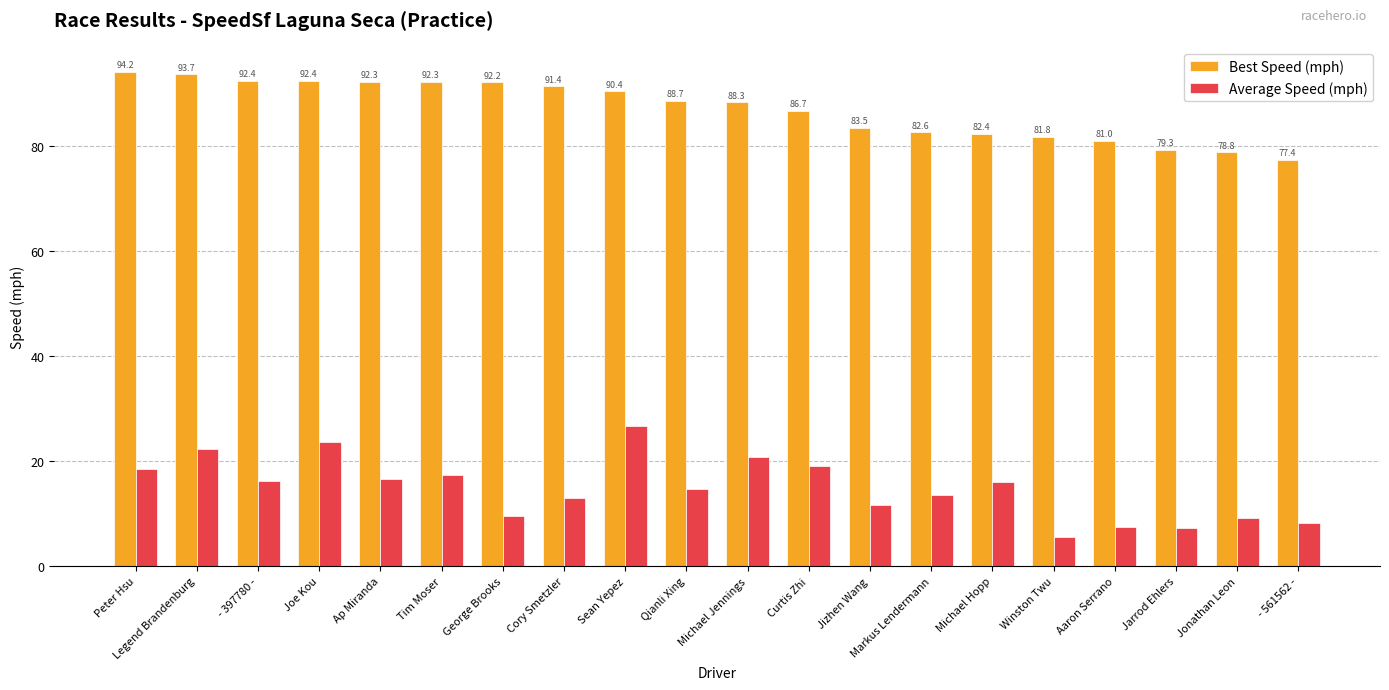

What position from the left is George Brooks?

7